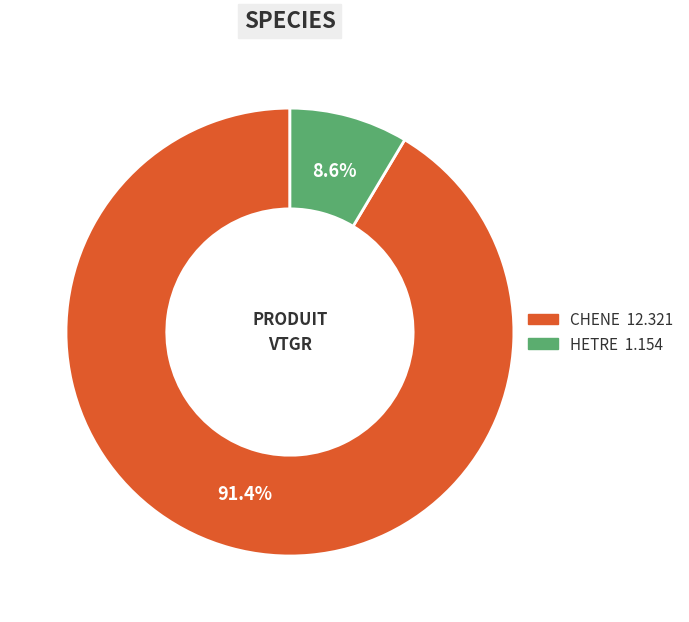

True or false: HETRE accounts for 9% of the total.

True